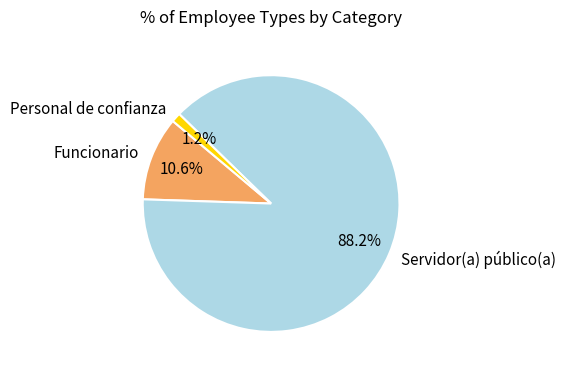

How many segments does this pie chart have?

3